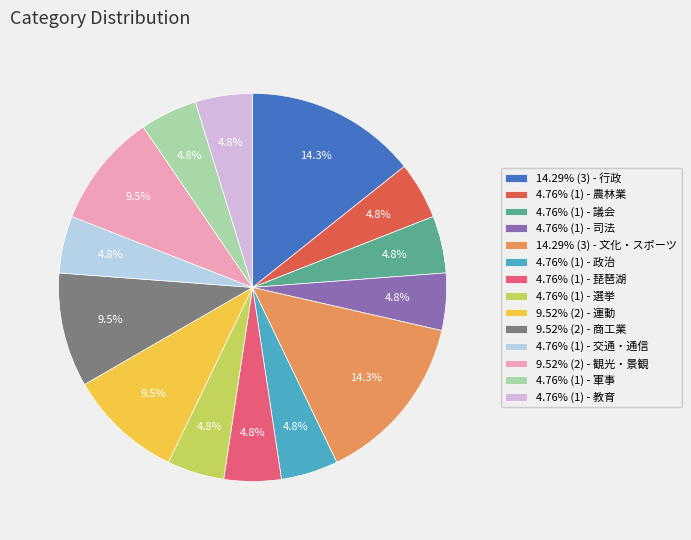

Does 4.76% (1) - 軍事 account for over 50% of the chart?

No